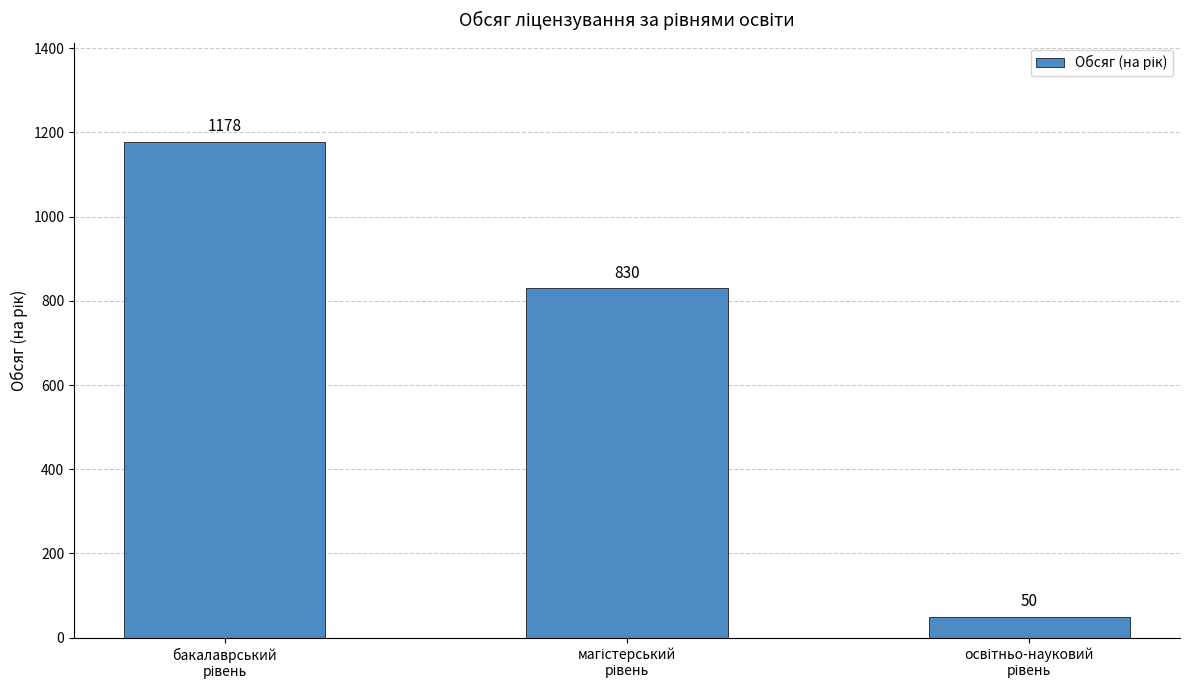

What is the maximum value shown in the chart?

1178